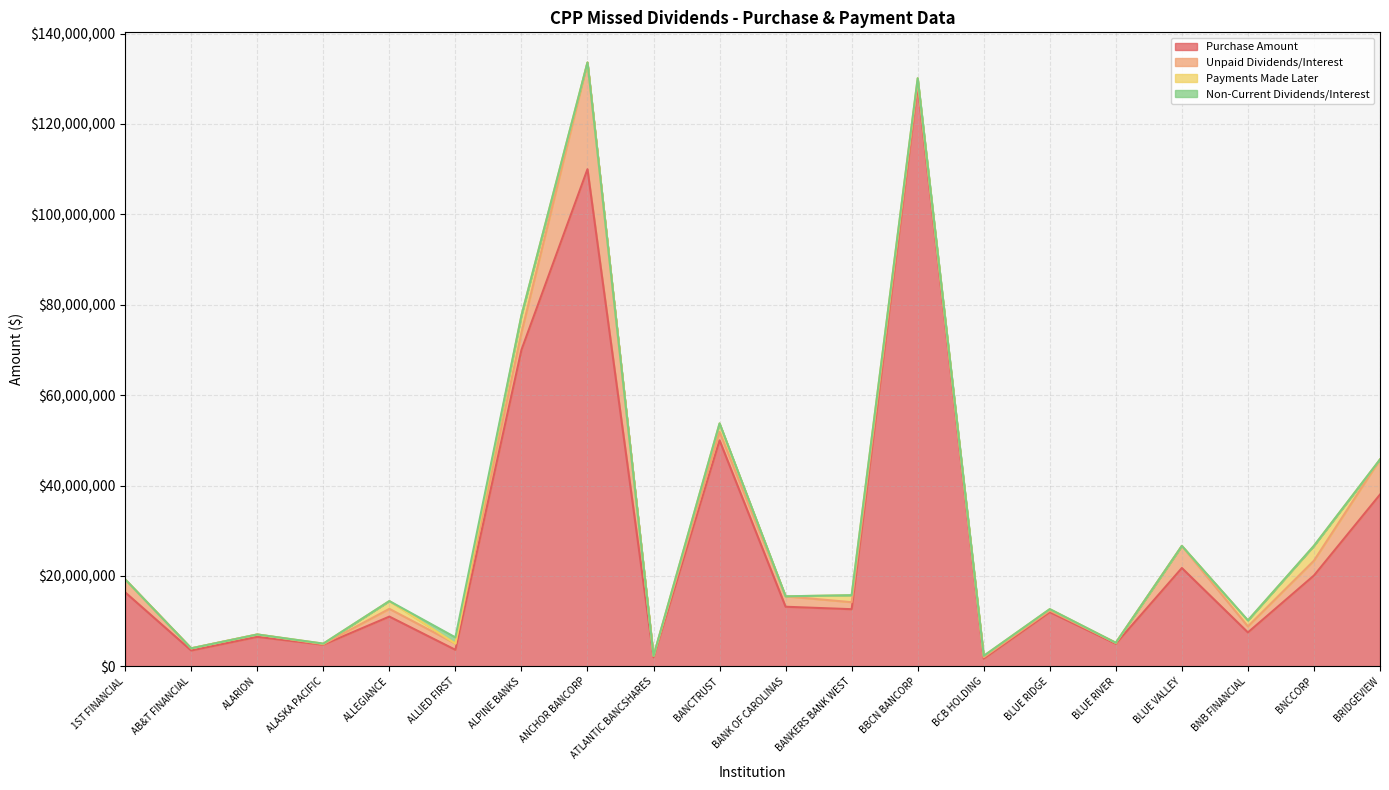

Is it true that Unpaid Dividends/Interest equals 3815000.0 at ALPINE BANKS?

True